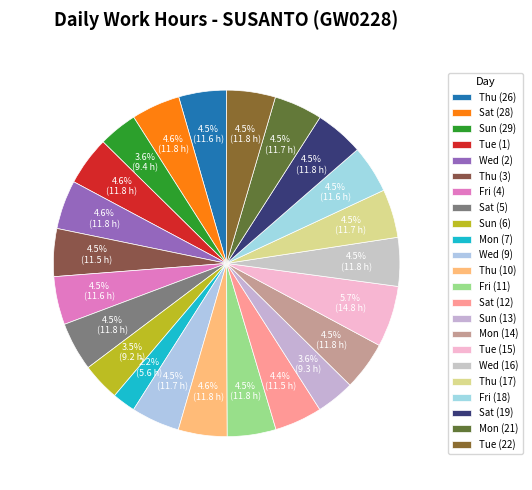

Which slice is the largest?

Tue (15)